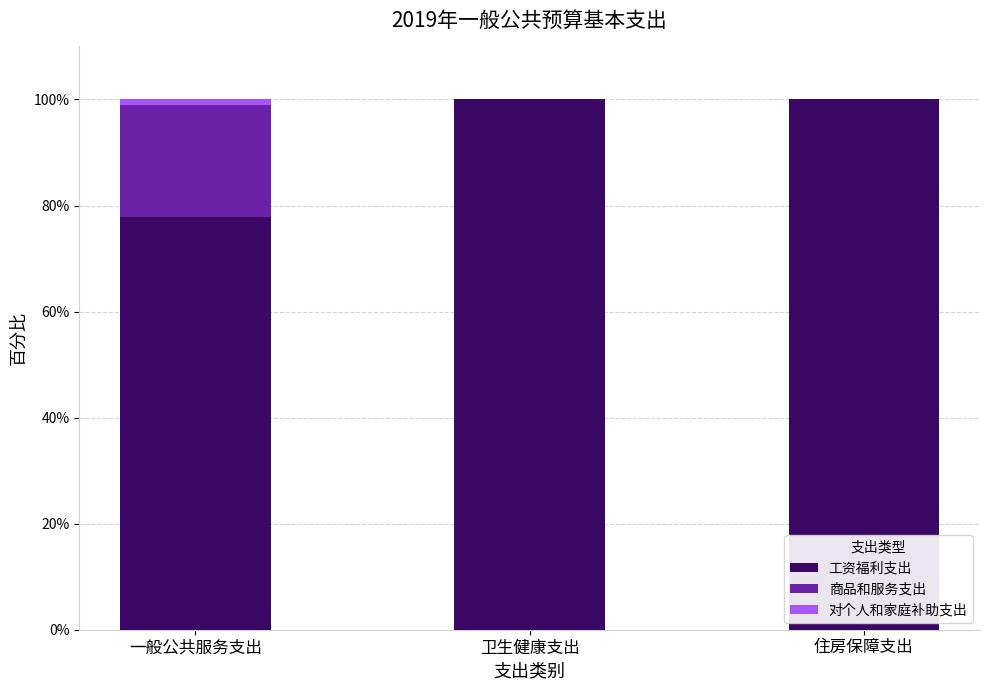

What is the total value across all series at 卫生健康支出?

100.0